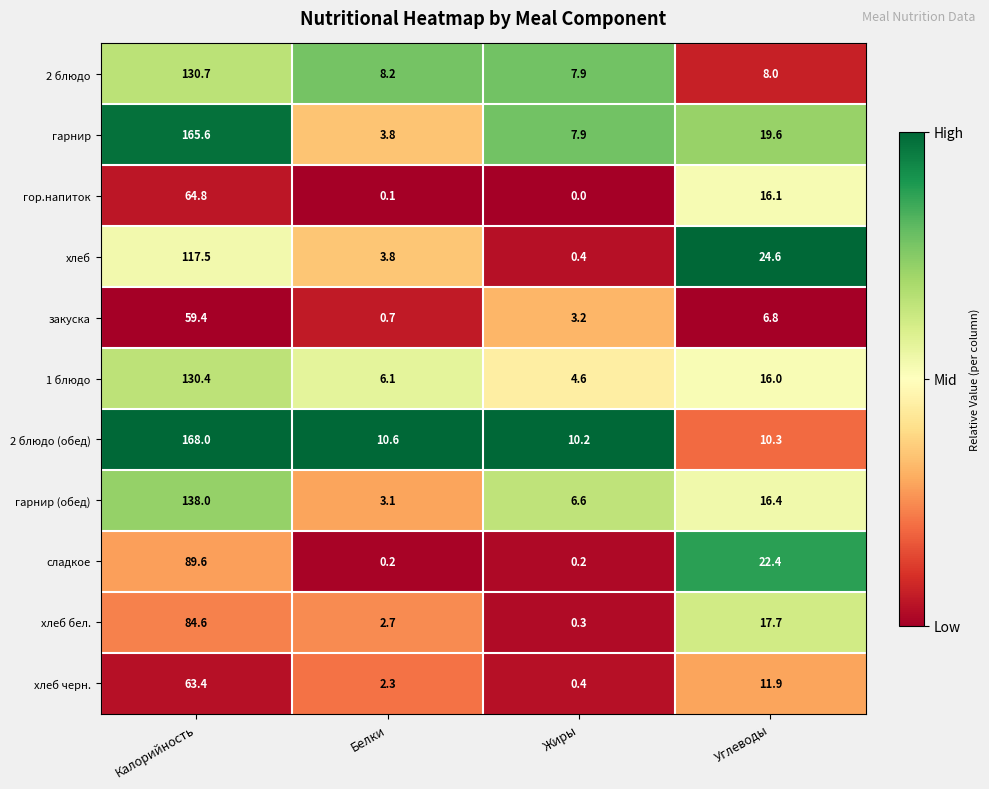

What is the sum of all закуска values?

70.1